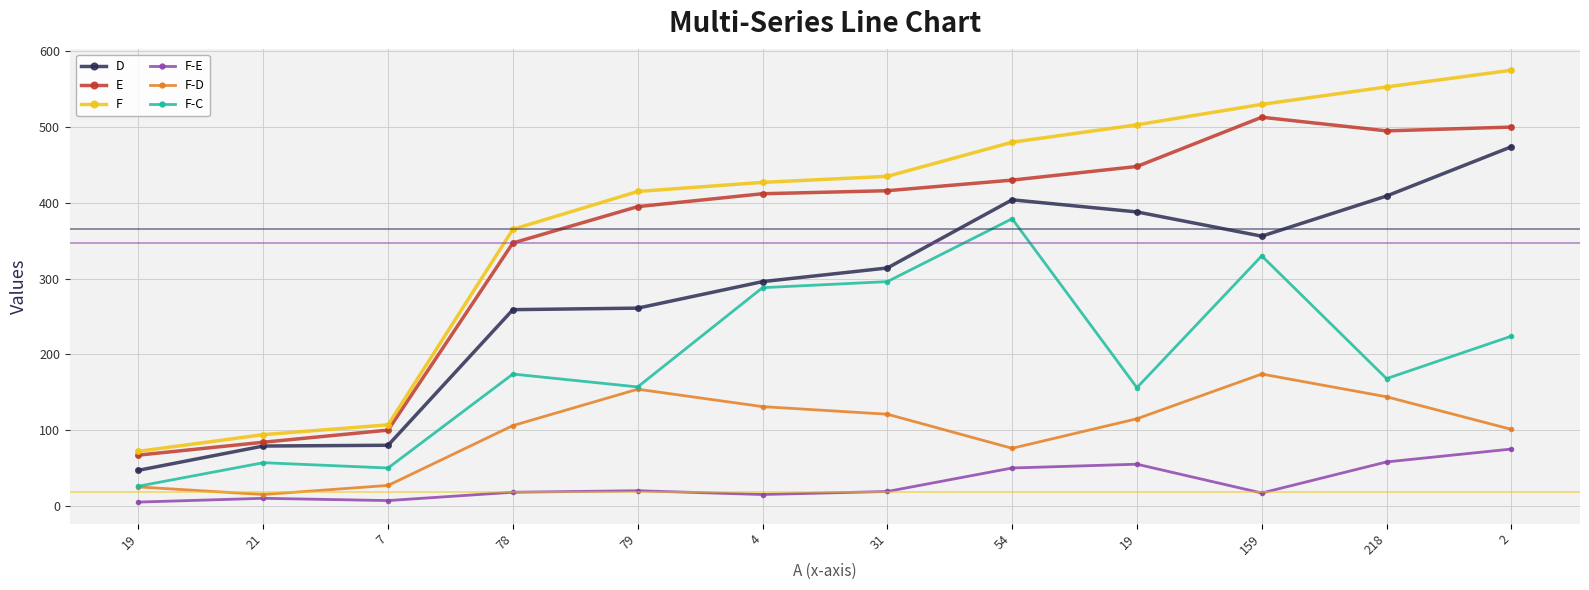

Reading left to right, what are all the values shown in this chart?

D: 19=47	21=79	7=80	78=259	79=261	4=296	31=314	54=404	19=388	159=356	218=409	2=474
E: 19=67	21=84	7=100	78=347	79=395	4=412	31=416	54=430	19=448	159=513	218=495	2=500
F: 19=72	21=94	7=107	78=365	79=415	4=427	31=435	54=480	19=503	159=530	218=553	2=575
F-E: 19=5	21=10	7=7	78=18	79=20	4=15	31=19	54=50	19=55	159=17	218=58	2=75
F-D: 19=25	21=15	7=27	78=106	79=154	4=131	31=121	54=76	19=115	159=174	218=144	2=101
F-C: 19=26	21=57	7=50	78=174	79=157	4=288	31=296	54=379	19=156	159=330	218=168	2=224